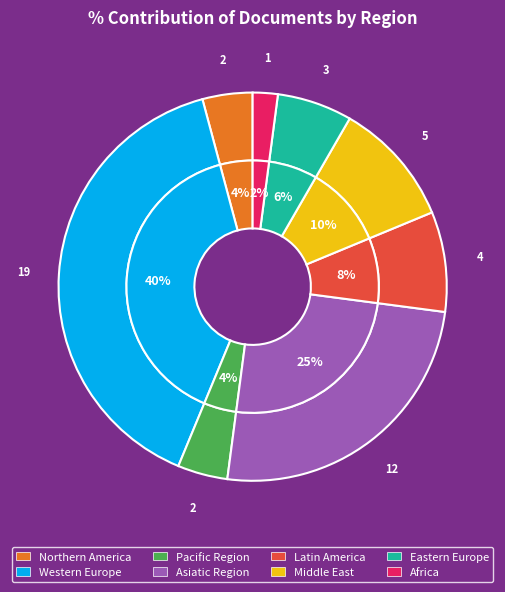

How many slices are in this pie chart?

8